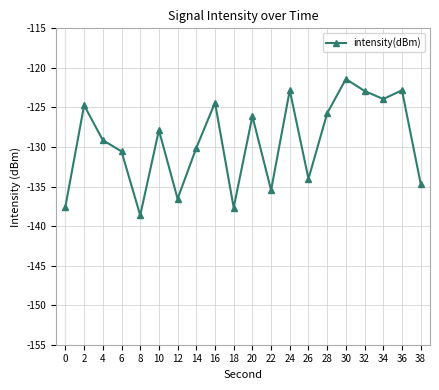

What is the value of the 3rd point from the left?

-129.1